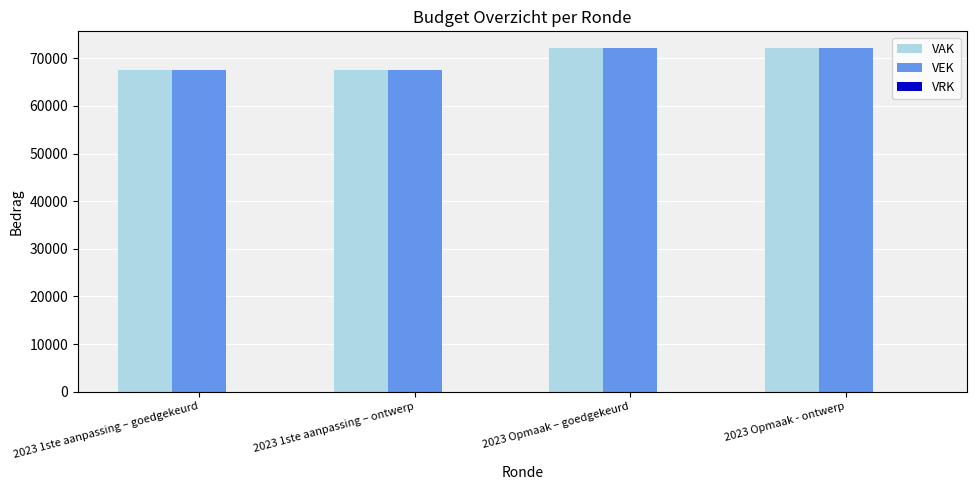

The VAK series shows 33991 at 2023 Opmaak – goedgekeurd. True or false?

False